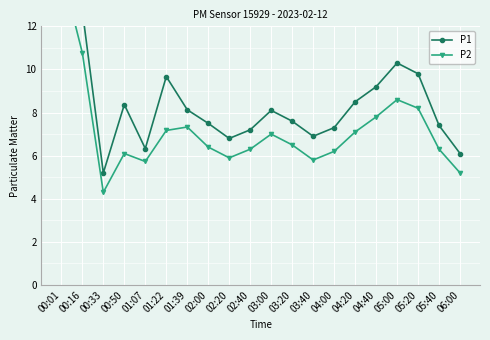

Is the value of P2 at 01:39 greater than the value of P1 at 01:39?

No